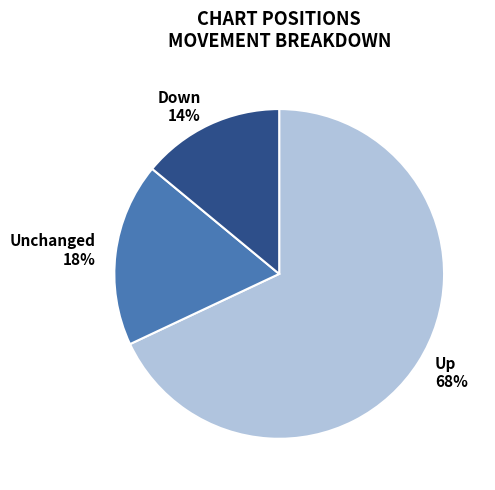

Is it true that Up is 68% of the pie?

True